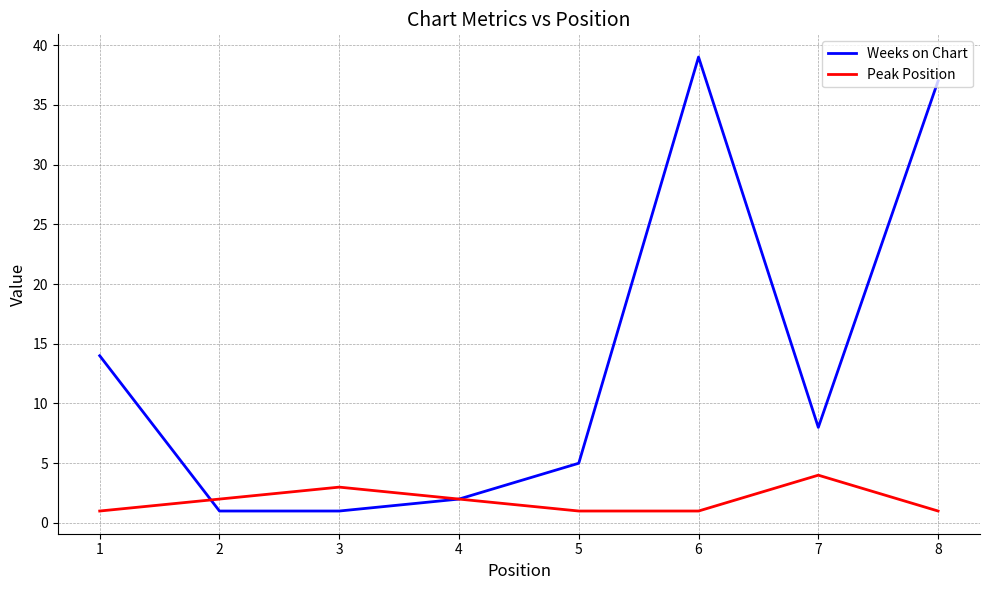

Which label corresponds to the largest value in the chart?

6